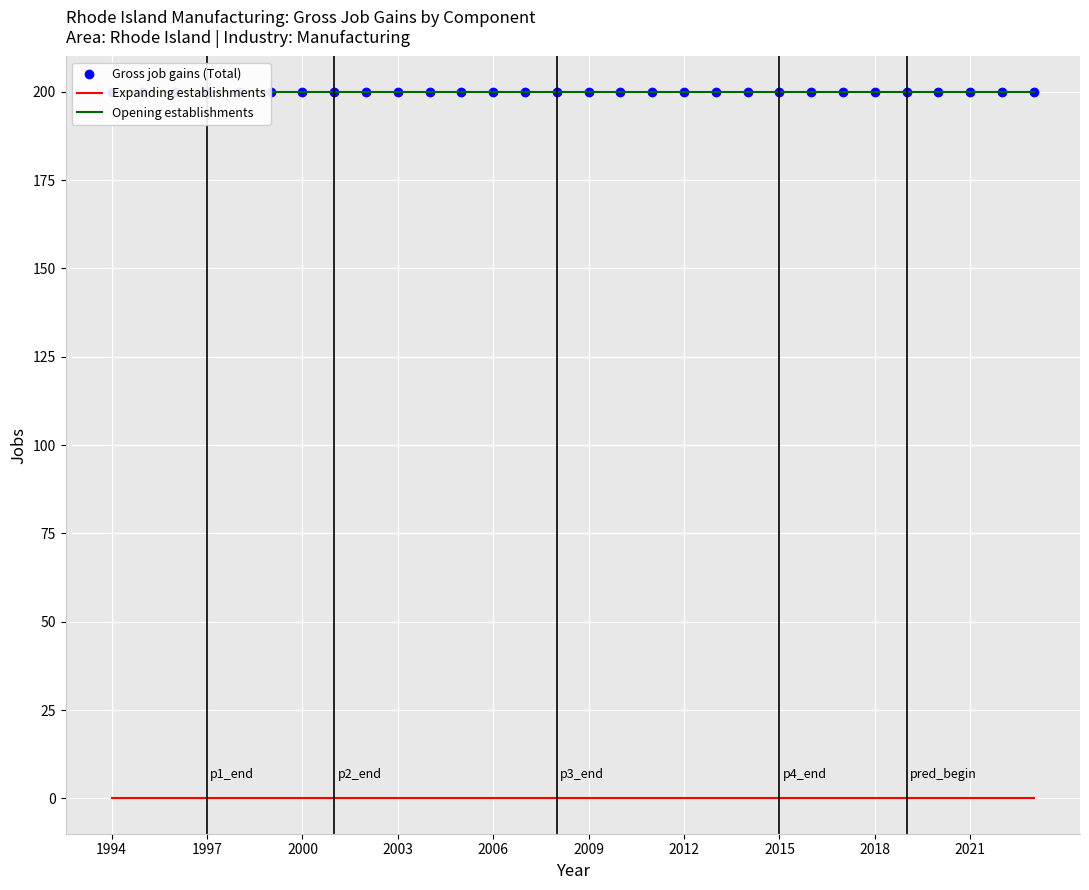

What is the highest value of the Gross job gains (Total) series?

200